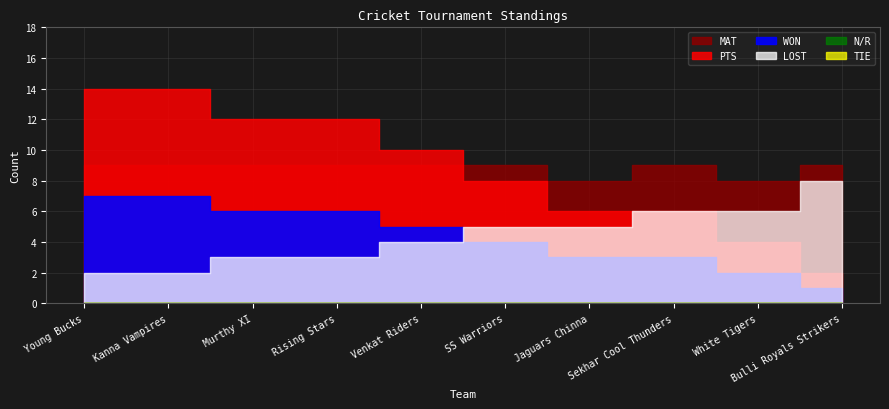

True or false: TIE and MAT cross at least once.

False